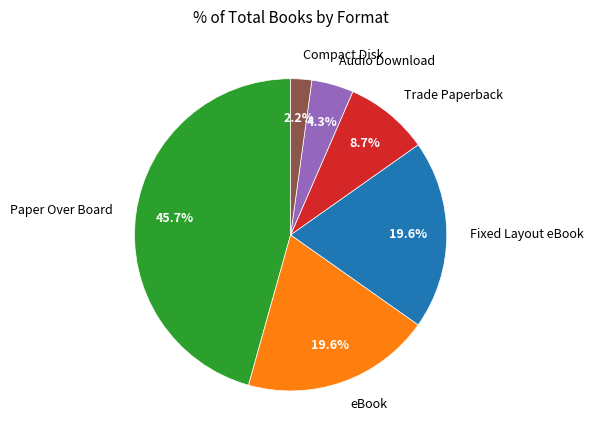

Which category has the biggest portion of the pie?

Paper Over Board